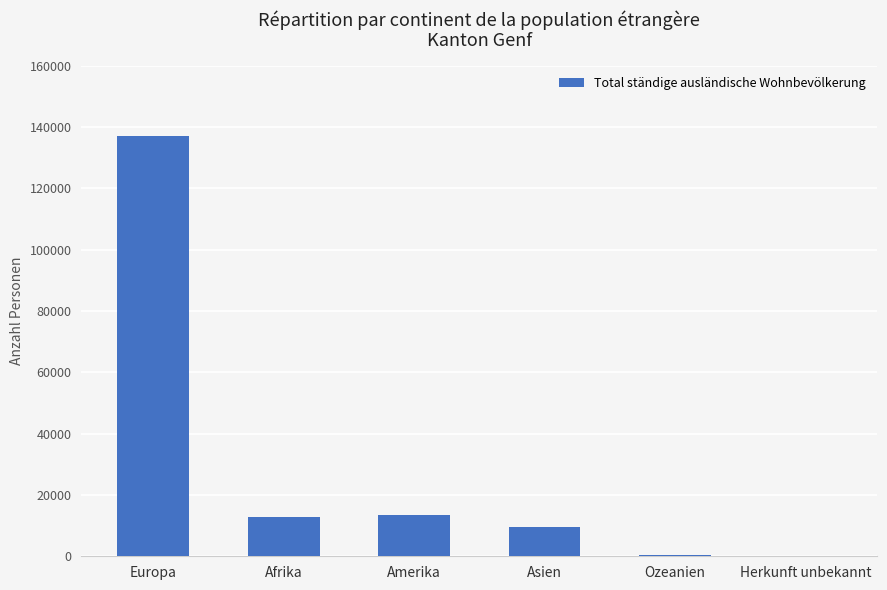

Where is the data nearest to the value 68648?

Amerika